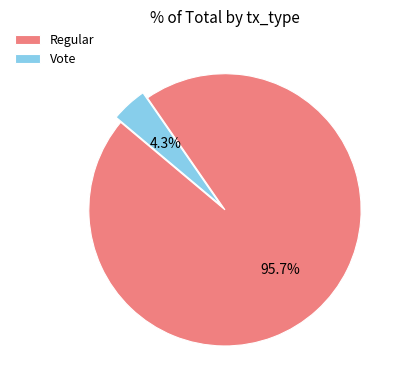

What is the smallest slice in the pie chart?

Vote